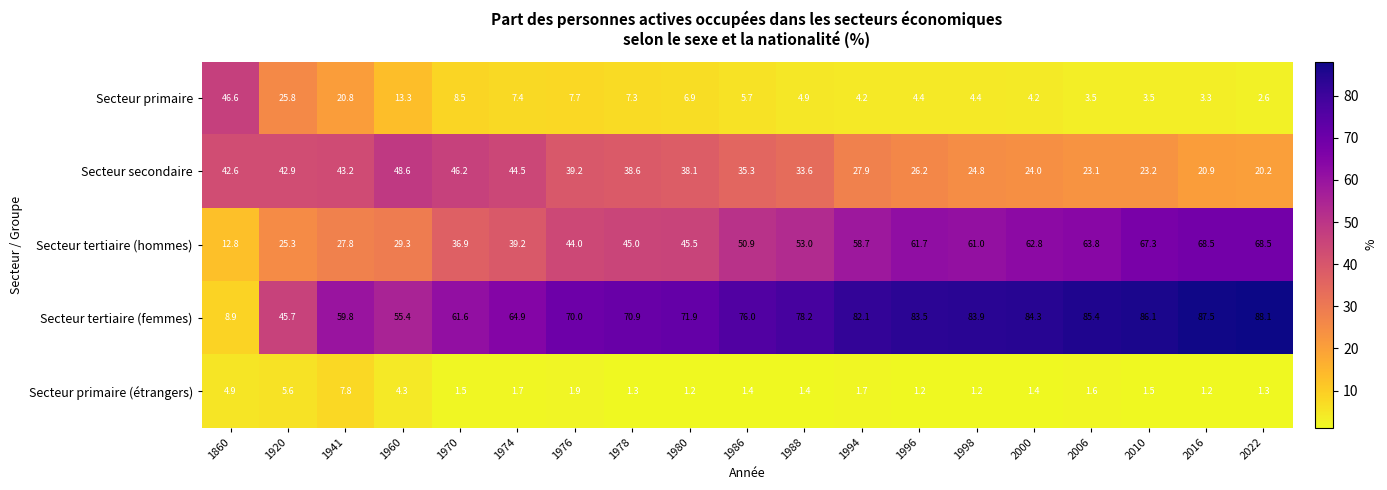

Rank the series at 1941 from highest to lowest value.

Secteur tertiaire (femmes), Secteur secondaire, Secteur tertiaire (hommes), Secteur primaire, Secteur primaire (étrangers)